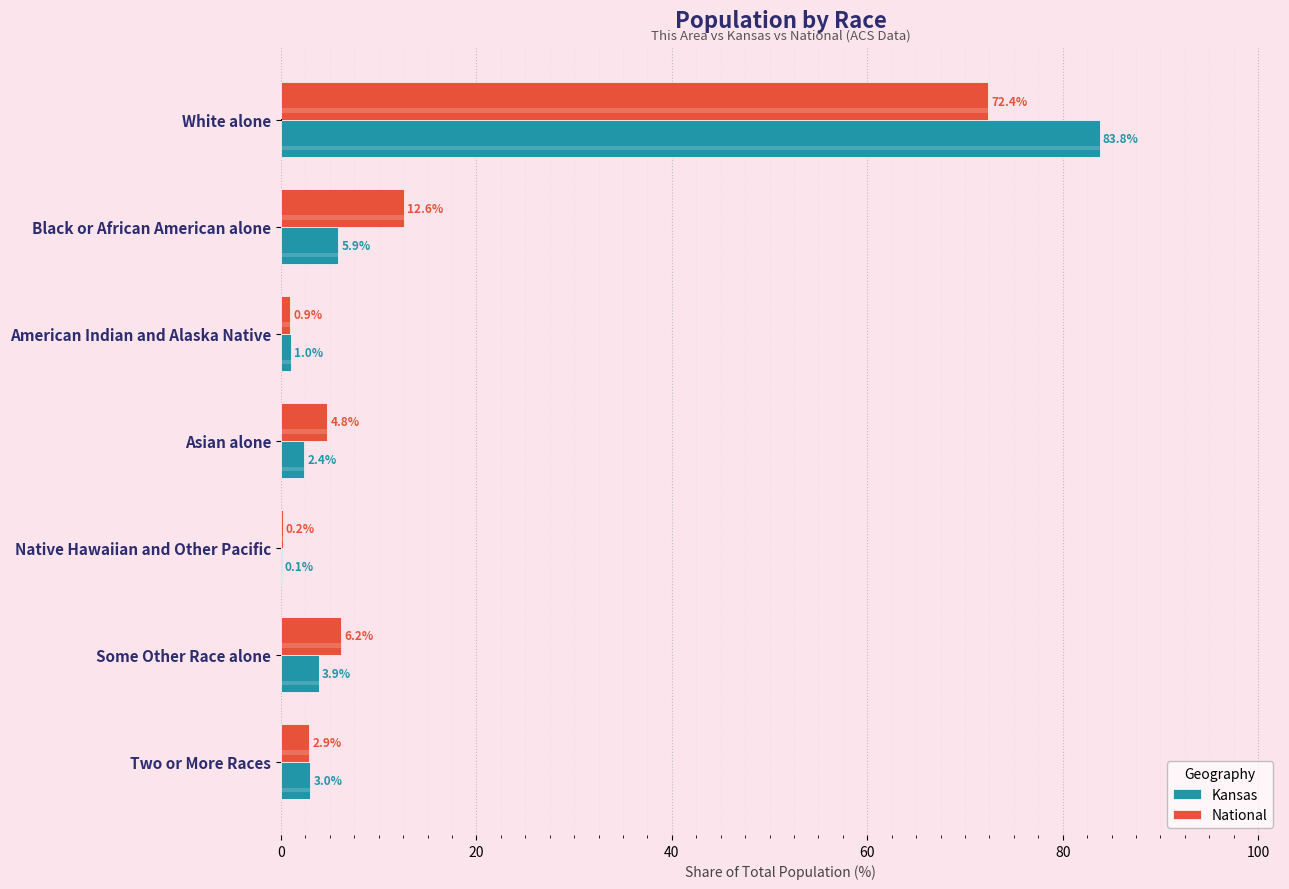

What is the sum of all National values?

100.0